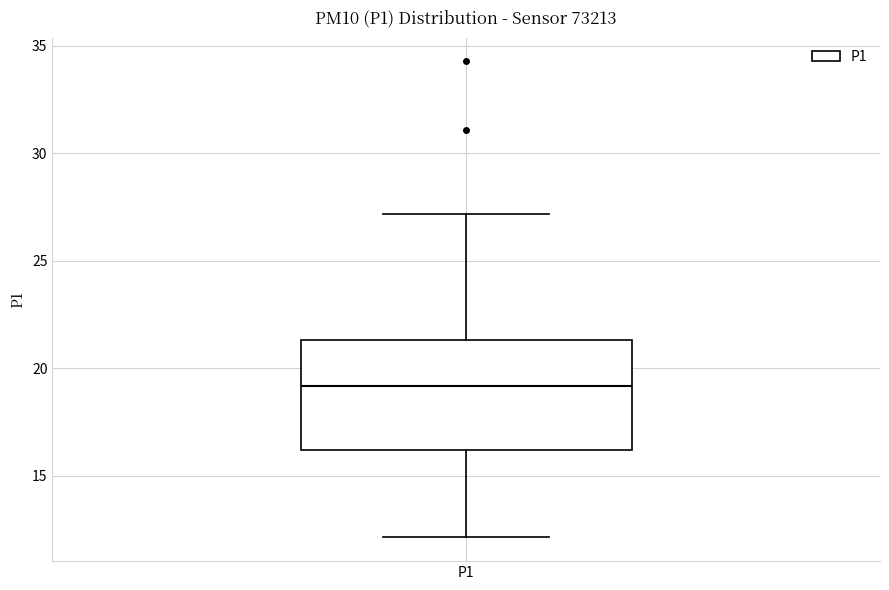

Transcribe this box plot: give where the median line is, the range the box spans, and where the two whiskers end, as read against the y-axis. The values are not printed on the chart, so give them approximately, as read against the axis.

median 19.0, box 16.0 to 21.5, whiskers 12.0 to 27.0